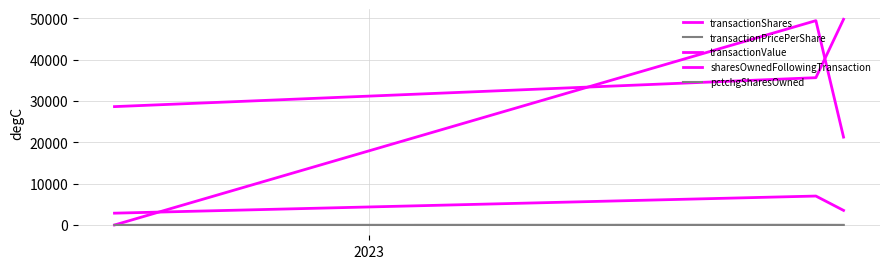

How many lines are shown in the chart?

5